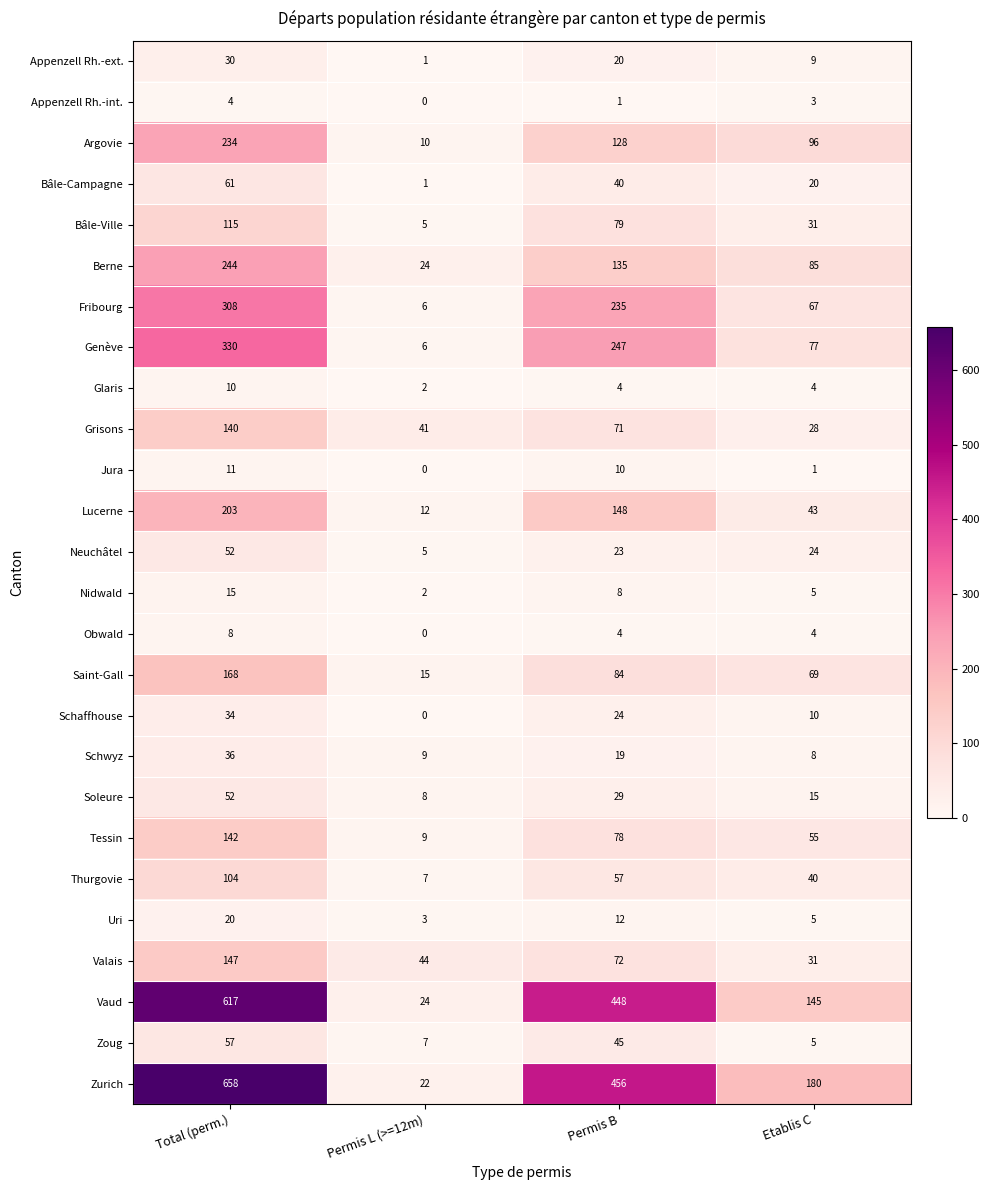

What is the total value across all series at Permis L (>=12m)?

263